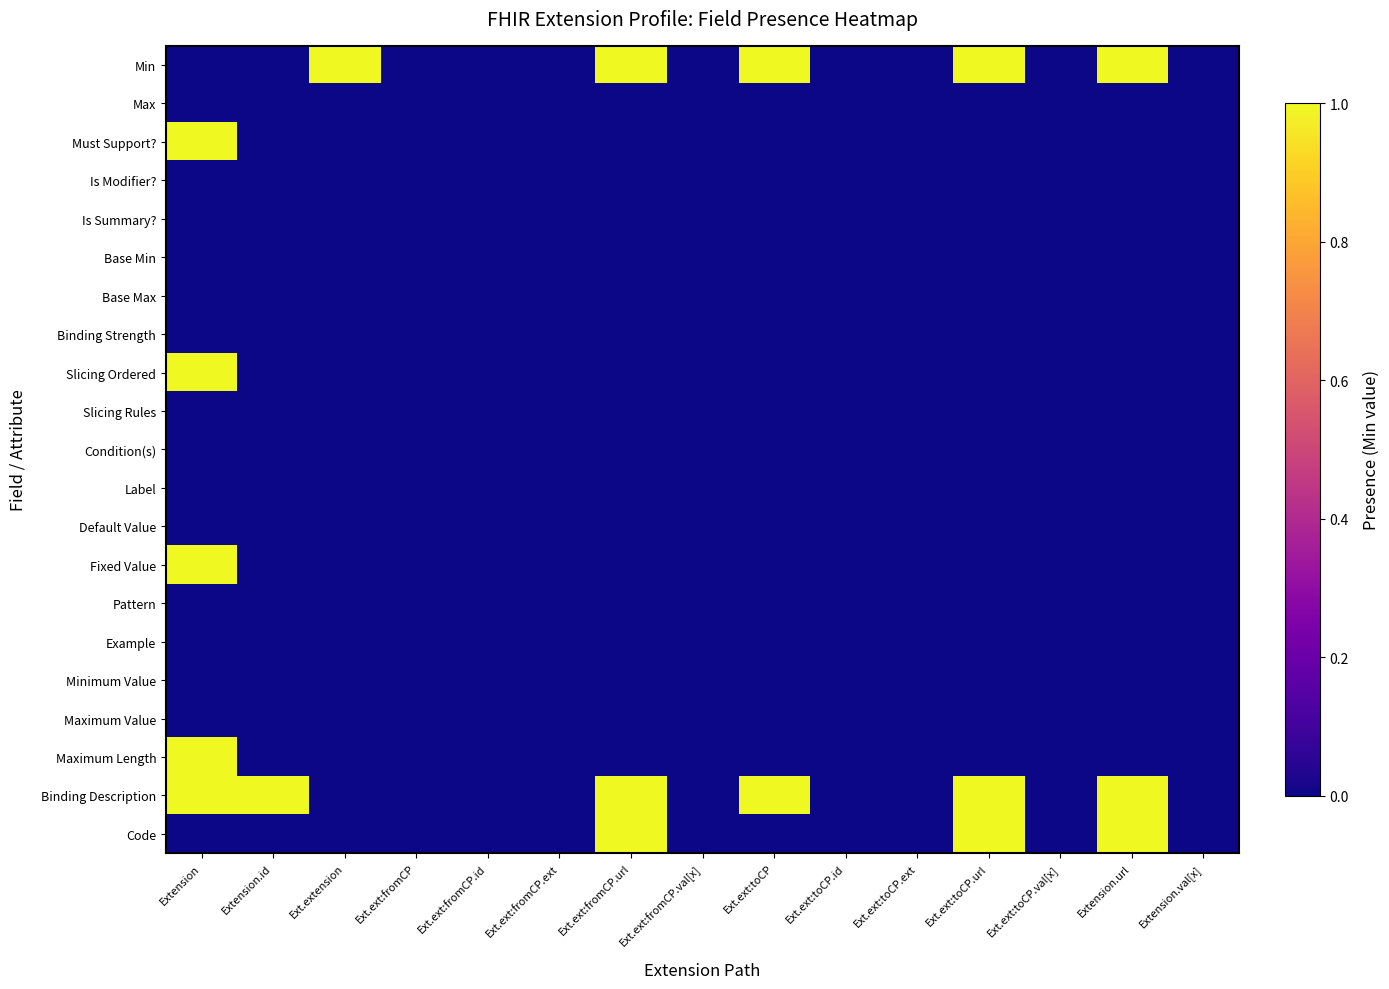

At Ext.ext:fromCP.id, list the series in order from smallest to largest.

Min, Max, Must Support?, Is Modifier?, Is Summary?, Base Min, Base Max, Binding Strength, Slicing Ordered, Slicing Rules, Condition(s), Label, Default Value, Fixed Value, Pattern, Example, Minimum Value, Maximum Value, Maximum Length, Binding Description, Code